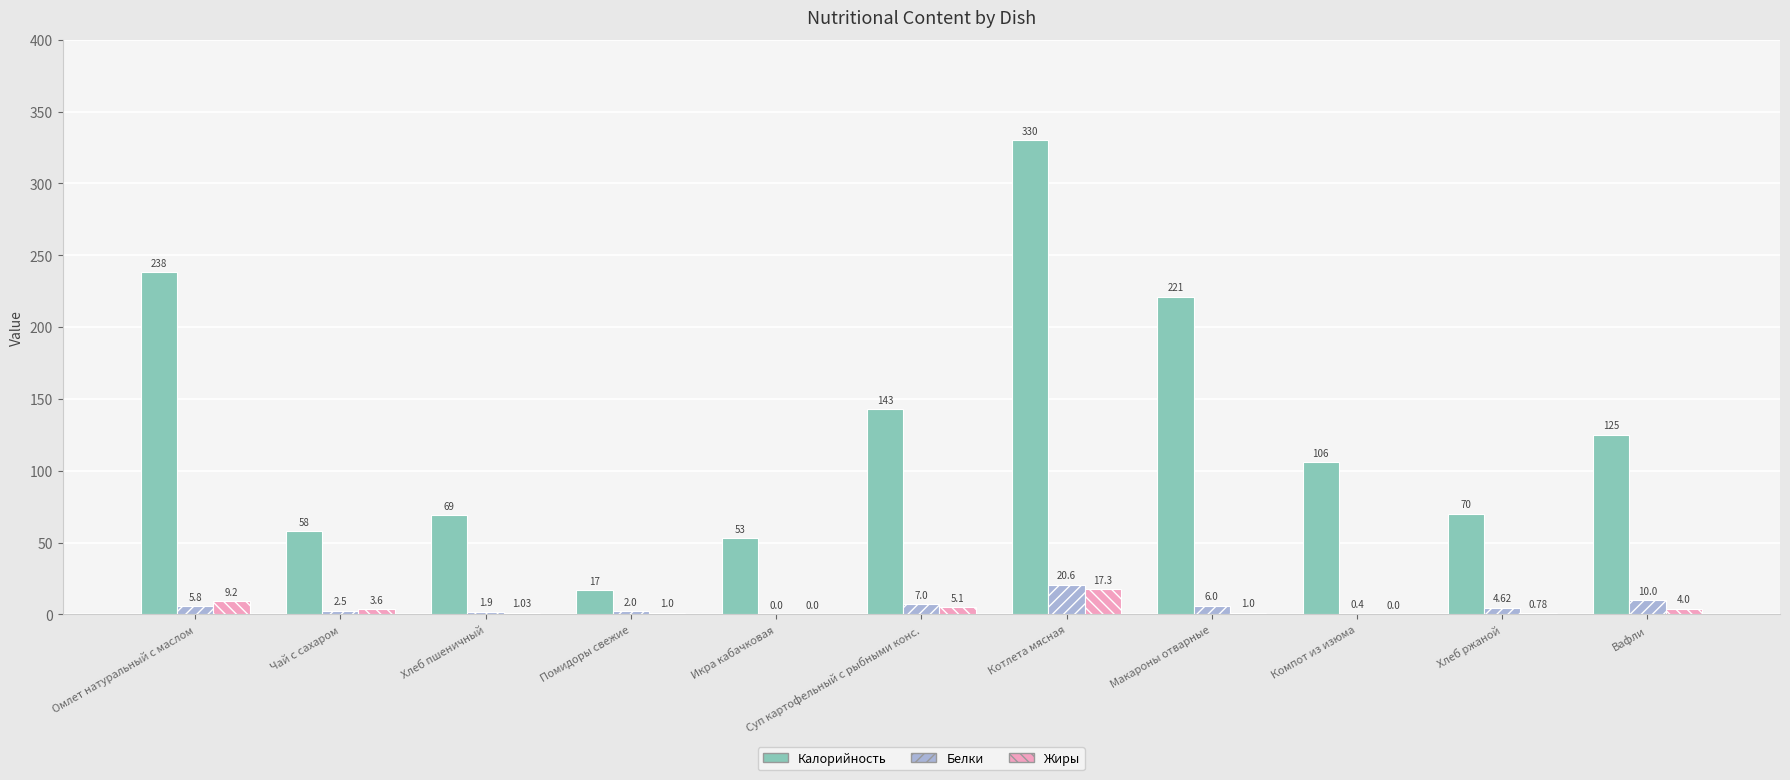

What is the sum of all Жиры values?

43.0